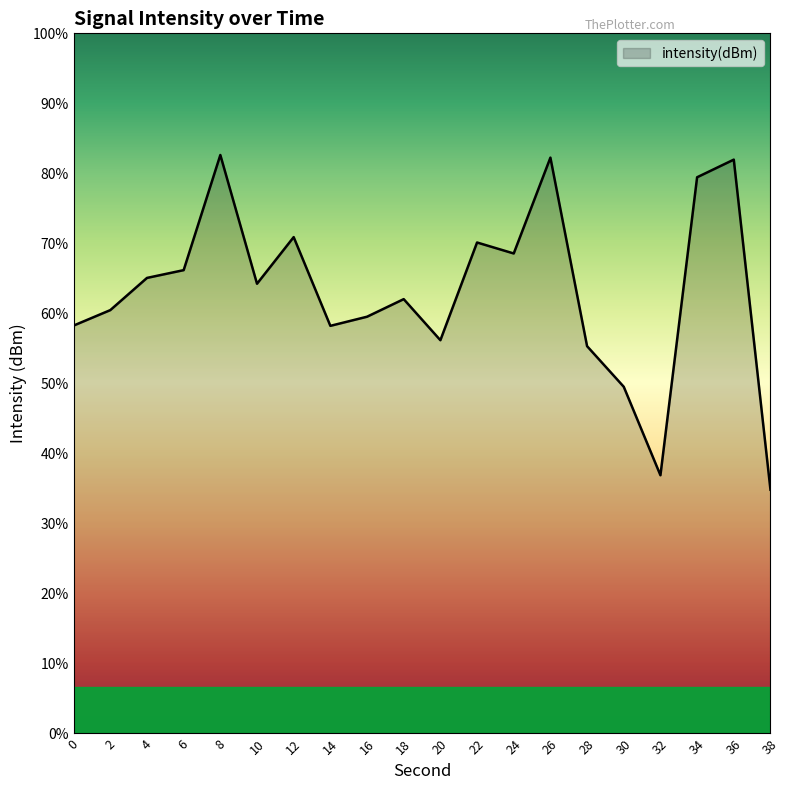

Rank the categories by value from highest to lowest.

8, 26, 36, 34, 12, 22, 24, 6, 4, 10, 18, 2, 16, 0, 14, 20, 28, 30, 32, 38